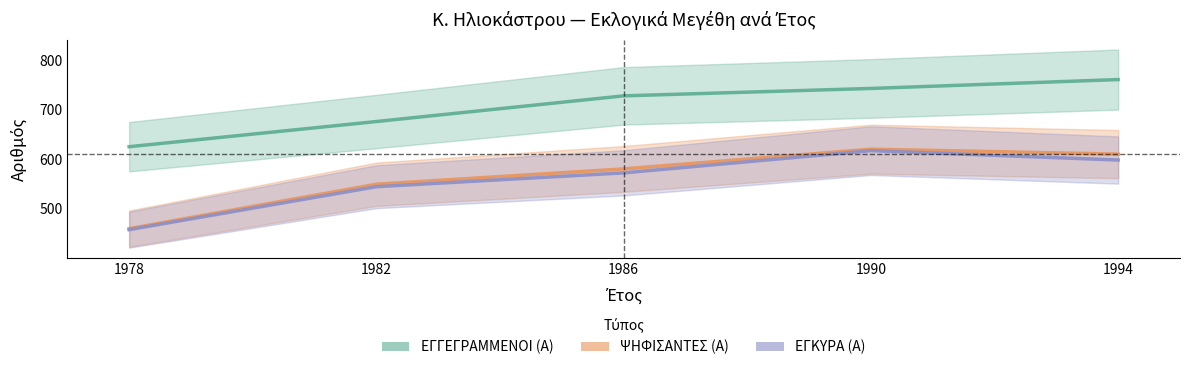

How many series are shown in this chart?

3